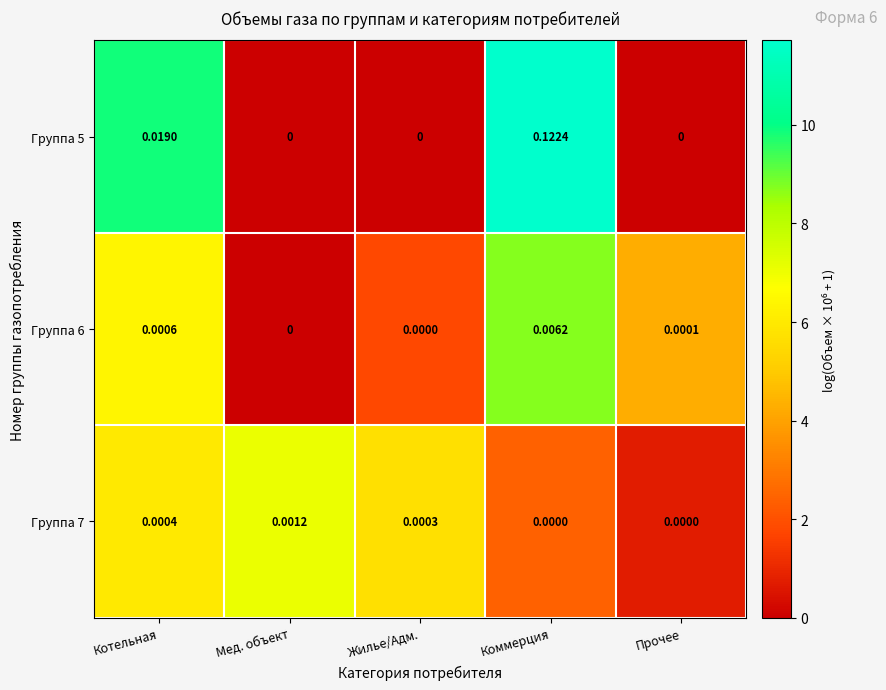

At which category is the sum across all series the highest?

Коммерция